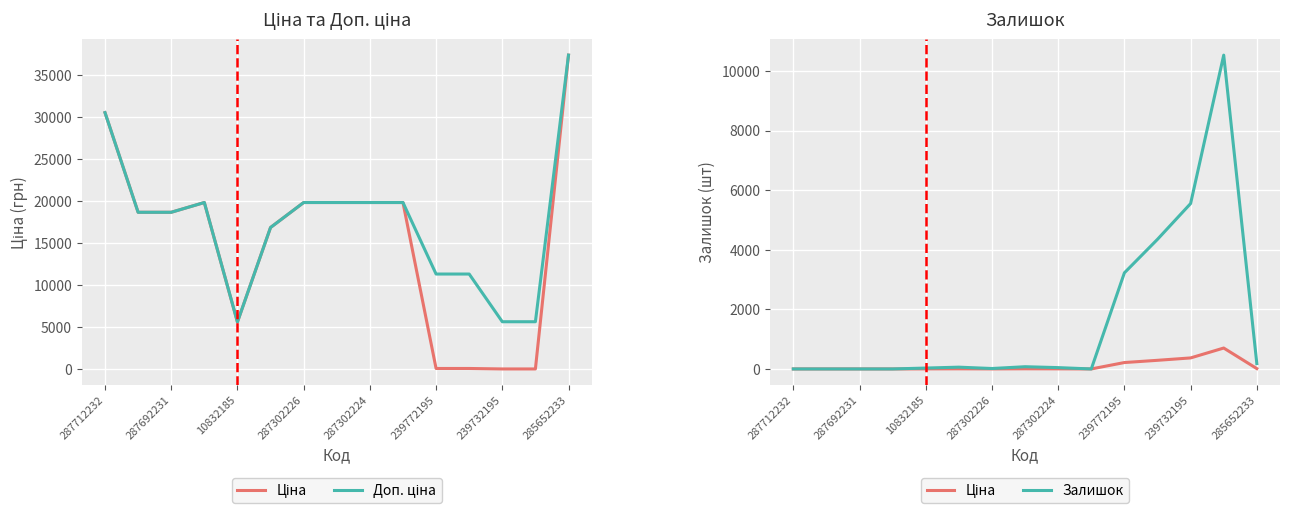

At how many categories does at least one series exceed 29589?

2